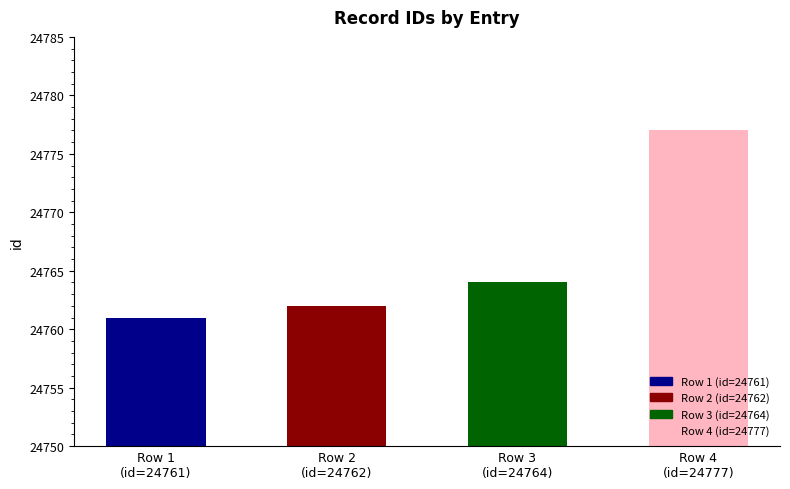

What is the difference between the values at Row 4
(id=24777) and Row 1
(id=24761)?

16